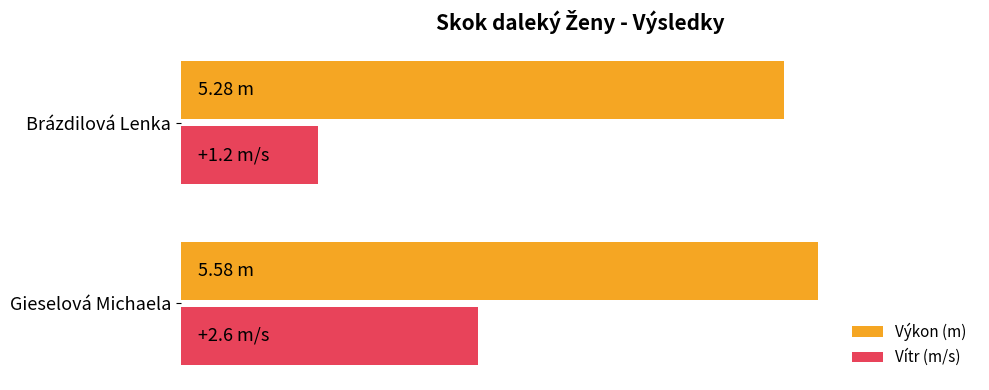

What are all the series names shown in the legend?

Výkon (m), Vítr (m/s)